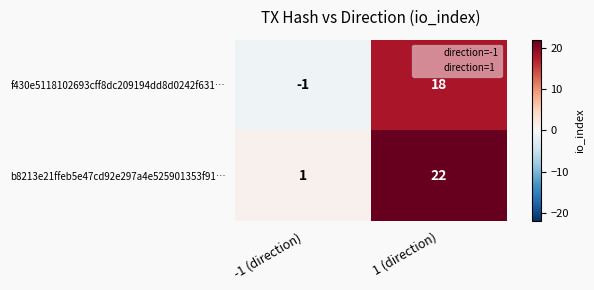

At how many categories does at least one series exceed 12?

1